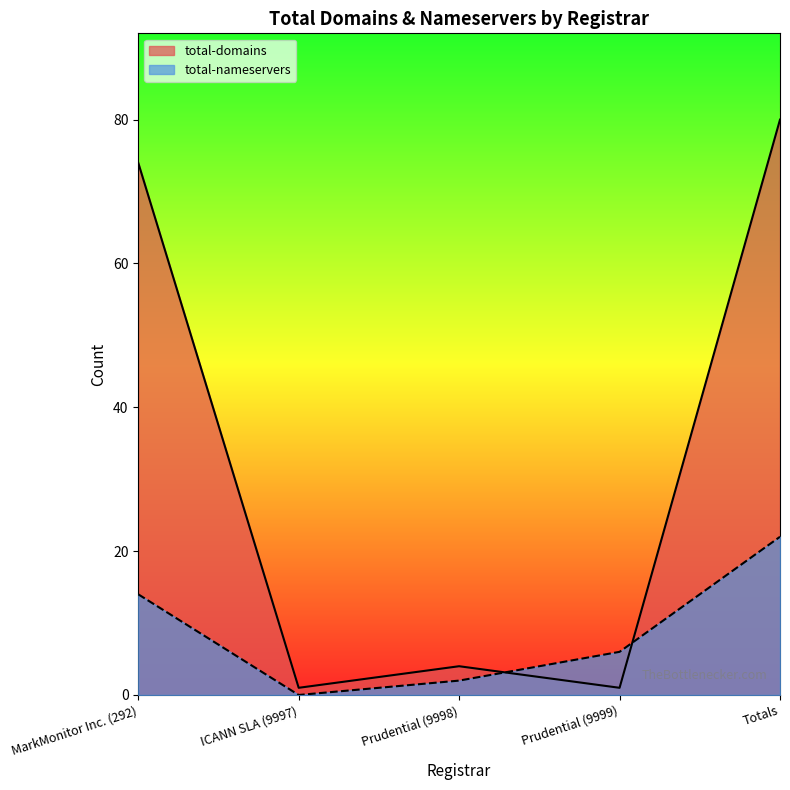

What is the maximum value for total-domains?

80